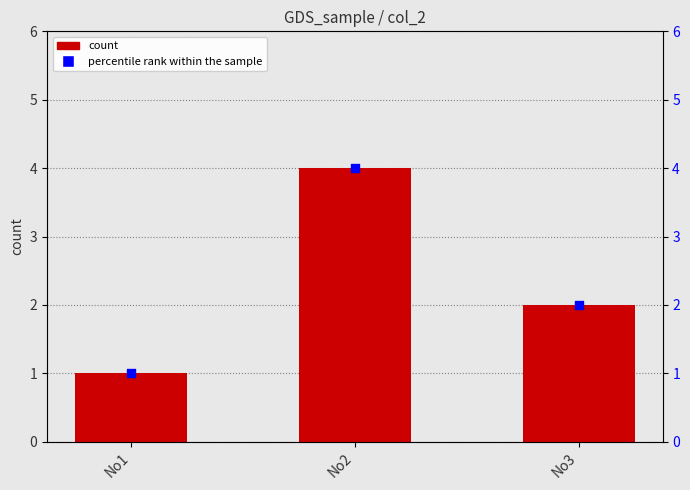

At how many categories does at least one series exceed 3?

1